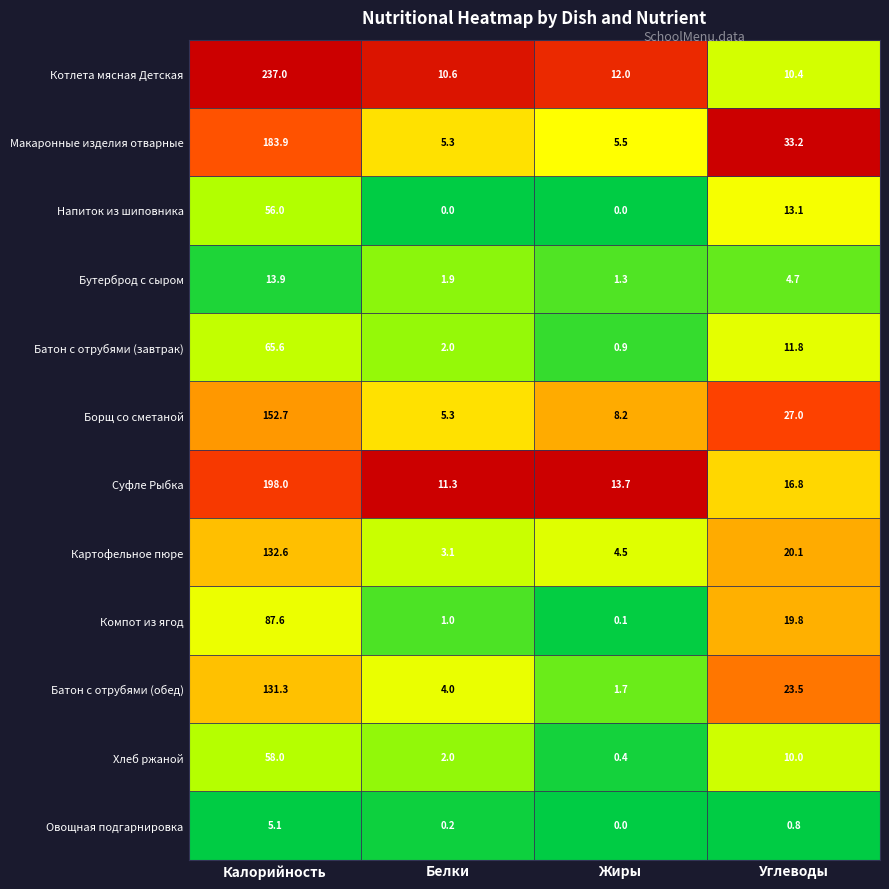

The value of Хлеб ржаной at Калорийность is 96.5. True or false?

False